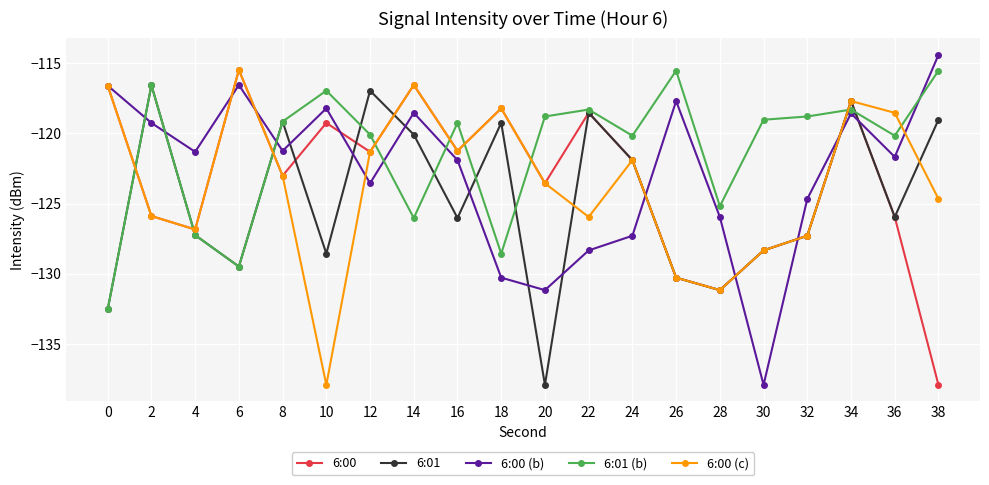

How many lines are shown in the chart?

5